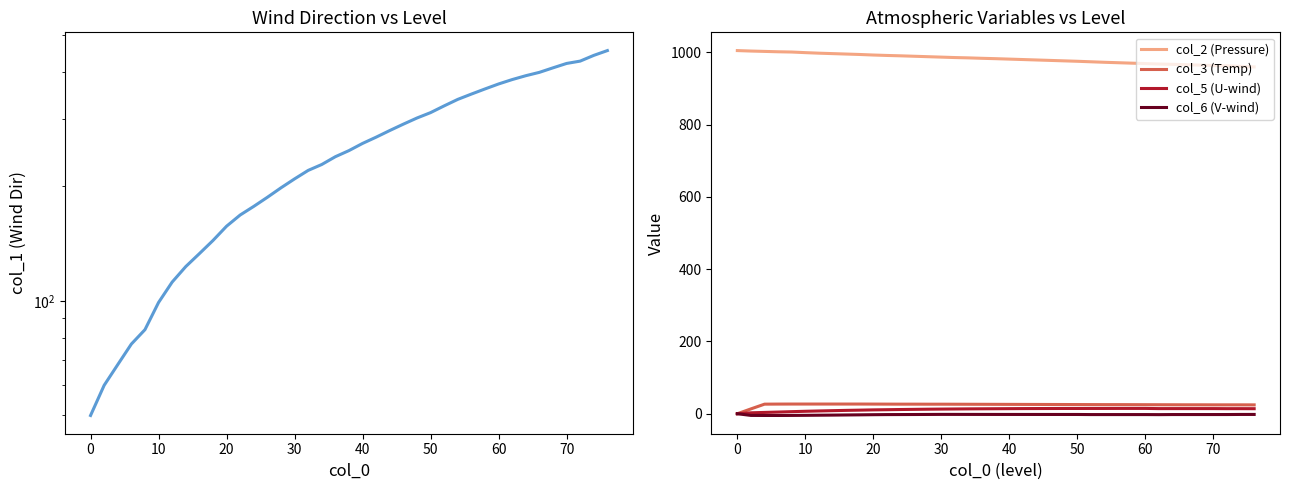

True or false: col_5 (U-wind) has more than 1 interior local peaks.

False